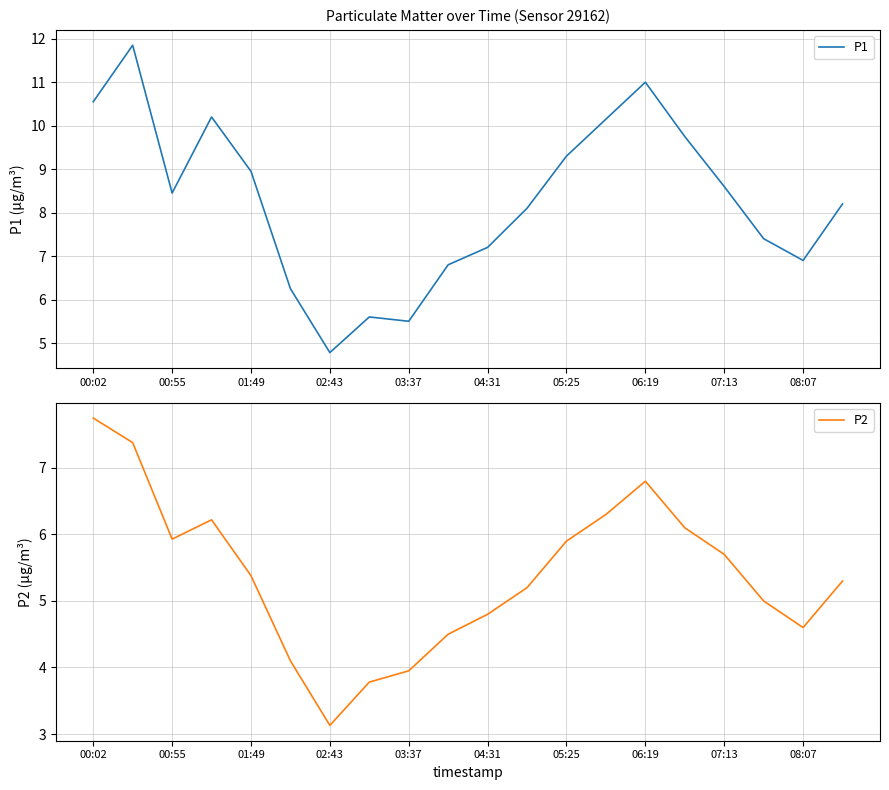

At which label does P1 first exceed 8?

00:02